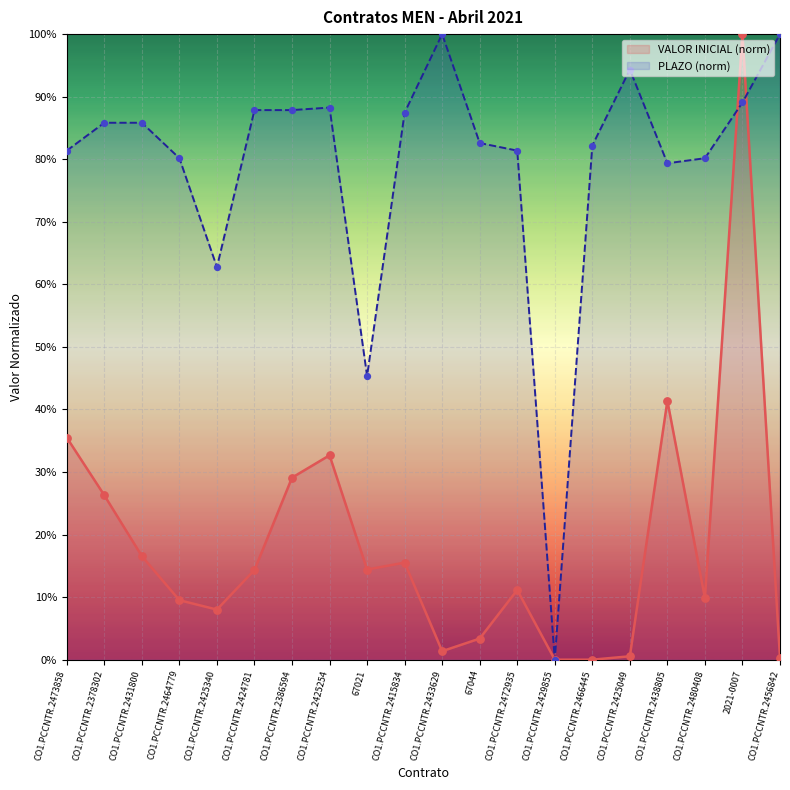

Which series contains the lowest Y value?

VALOR INICIAL (COP)